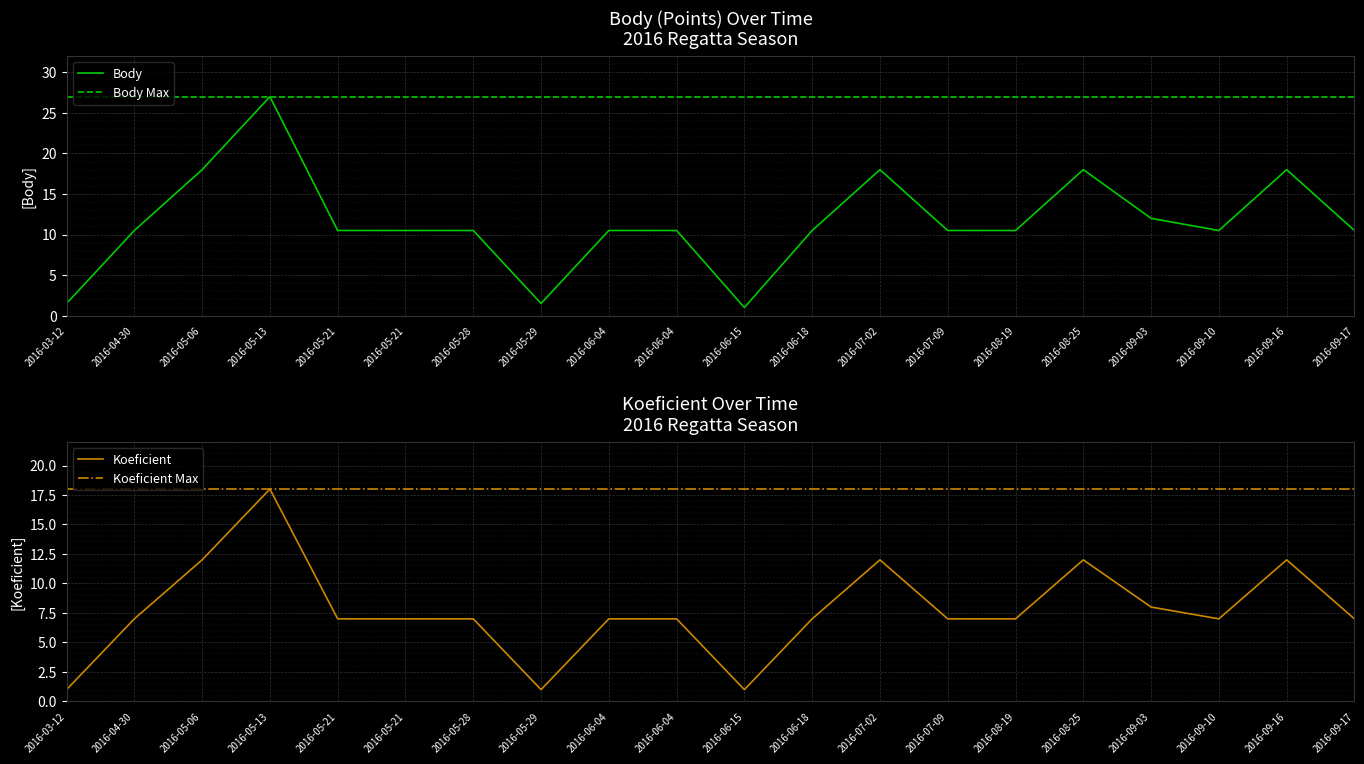

Reading right to left, transcribe all the data shown in this chart.

Body: 2016-09-17=10.5	2016-09-16=18.0	2016-09-10=10.5	2016-09-03=12.0	2016-08-25=18.0	2016-08-19=10.5	2016-07-09=10.5	2016-07-02=18.0	2016-06-18=10.5	2016-06-15=1.0	2016-06-04=10.5	2016-06-04=10.5	2016-05-29=1.5	2016-05-28=10.5	2016-05-21=10.5	2016-05-21=10.5	2016-05-13=27.0	2016-05-06=18.0	2016-04-30=10.5	2016-03-12=1.5
Koeficient: 2016-09-17=7.0	2016-09-16=12.0	2016-09-10=7.0	2016-09-03=8.0	2016-08-25=12.0	2016-08-19=7.0	2016-07-09=7.0	2016-07-02=12.0	2016-06-18=7.0	2016-06-15=1.0	2016-06-04=7.0	2016-06-04=7.0	2016-05-29=1.0	2016-05-28=7.0	2016-05-21=7.0	2016-05-21=7.0	2016-05-13=18.0	2016-05-06=12.0	2016-04-30=7.0	2016-03-12=1.0